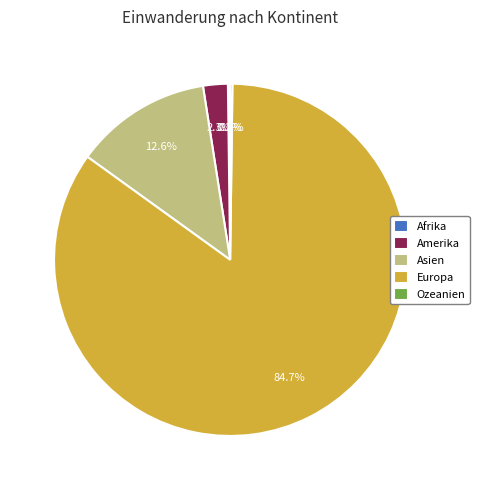

What is the majority slice?

Europa